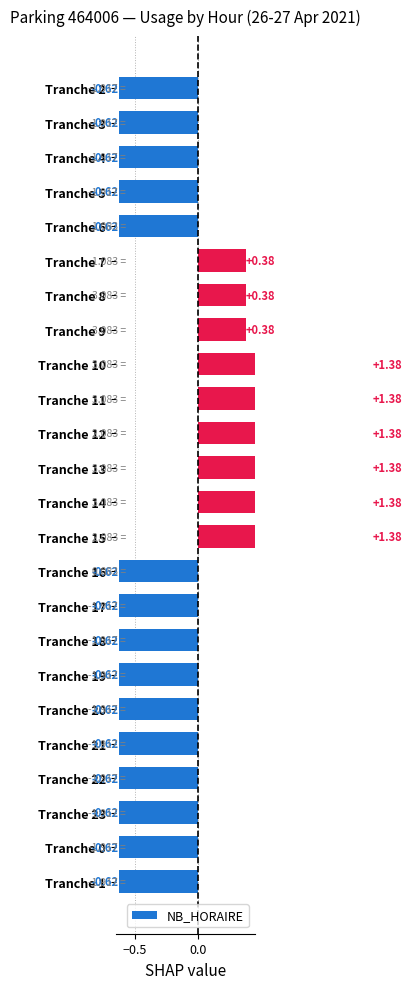

Does the chart contain any negative values?

Yes